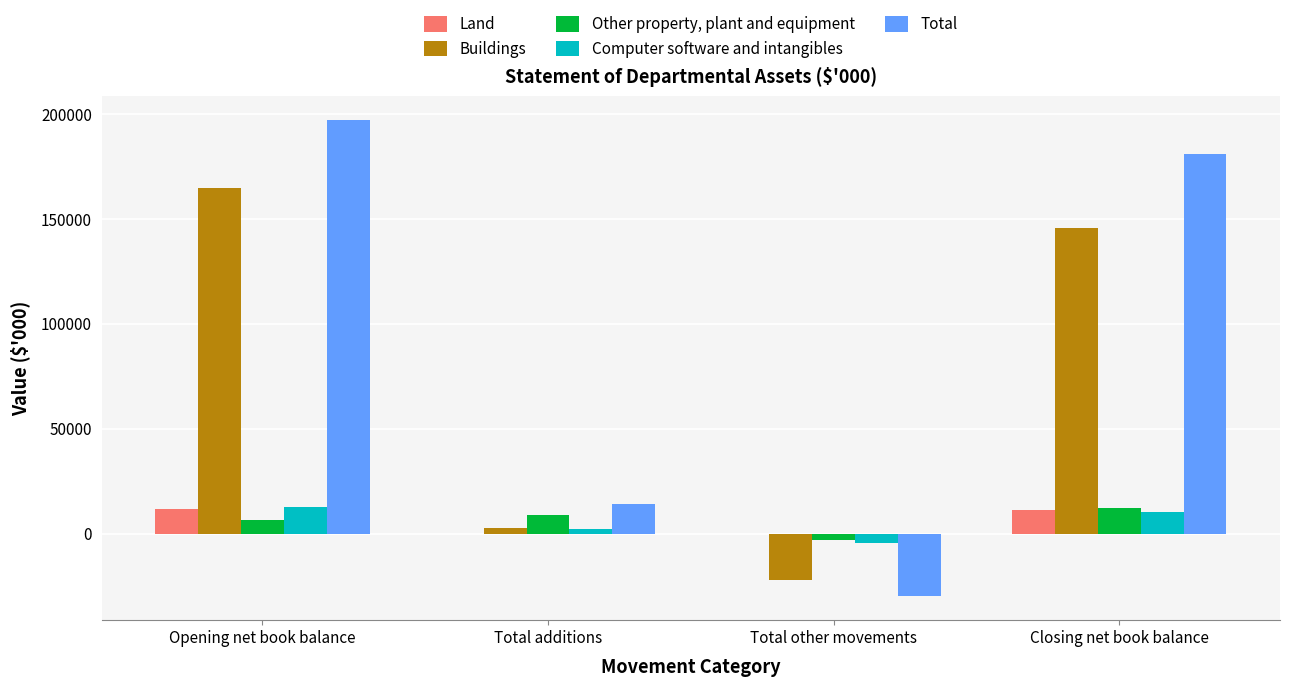

Which series has the largest total across all categories?

Total